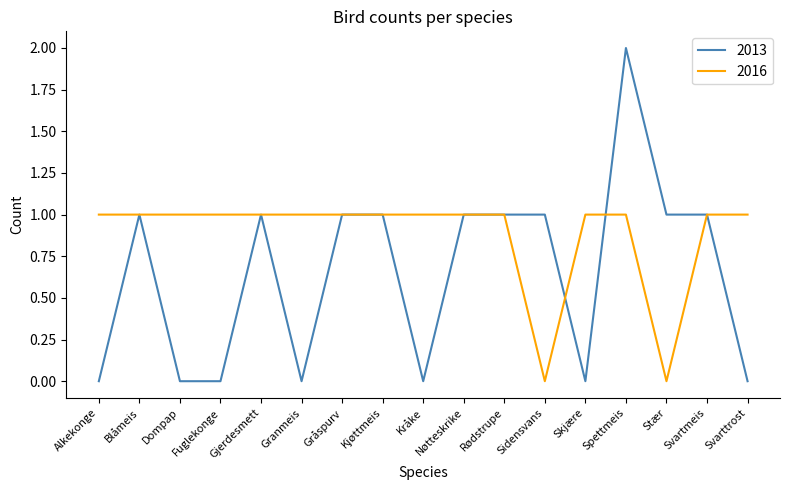

What is the difference between the second highest and minimum values in the 2013 series?

1